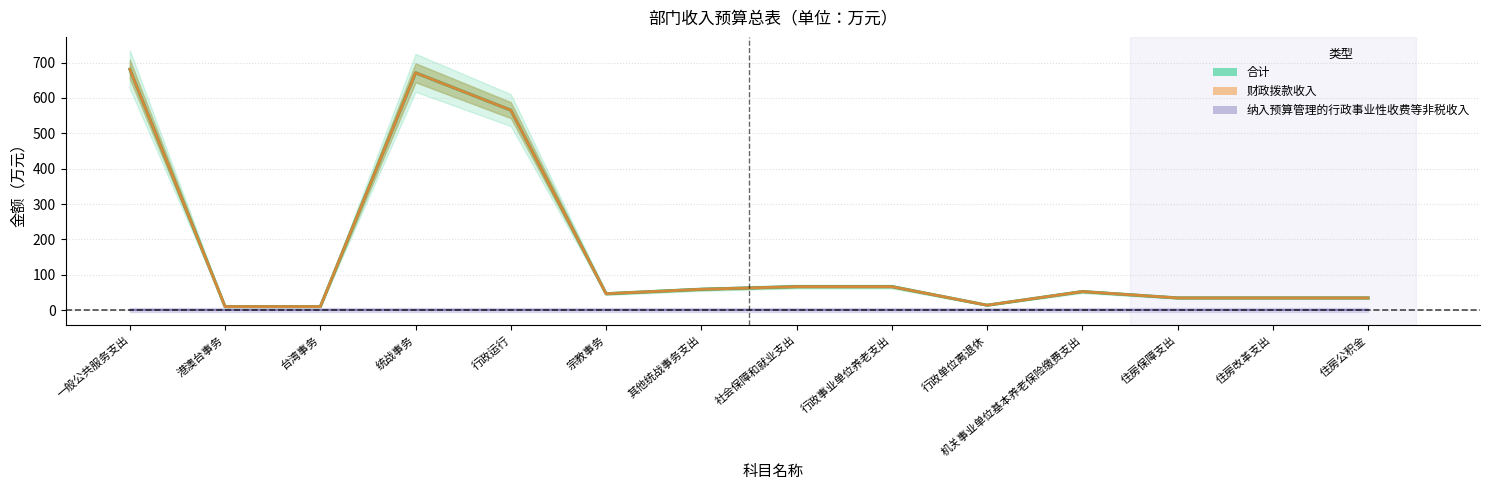

At which category does the chart reach its minimum across all series?

港澳台事务